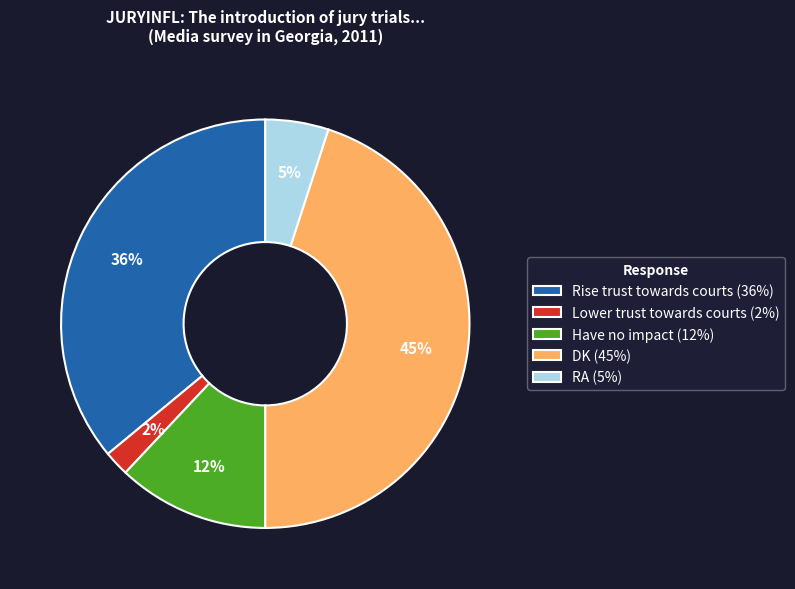

Which slice is the largest?

DK